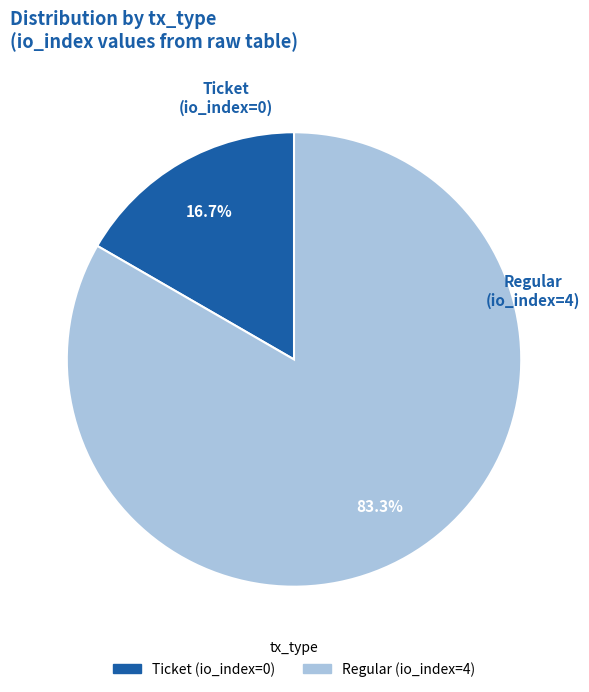

What percentage is the Regular (io_index=4) slice, to the nearest percent?

83%